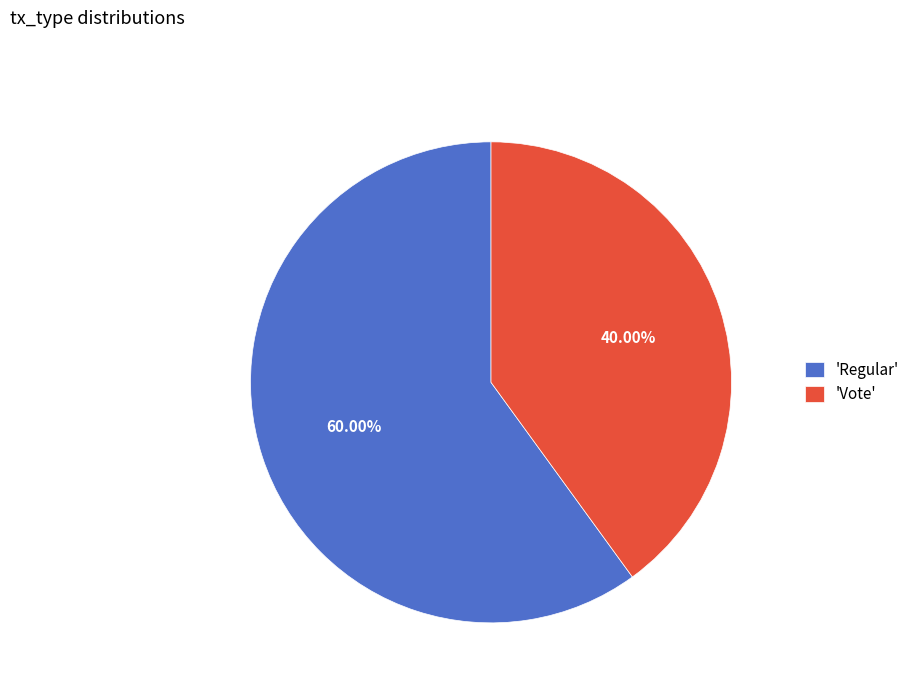

How many slices are in this pie chart?

2